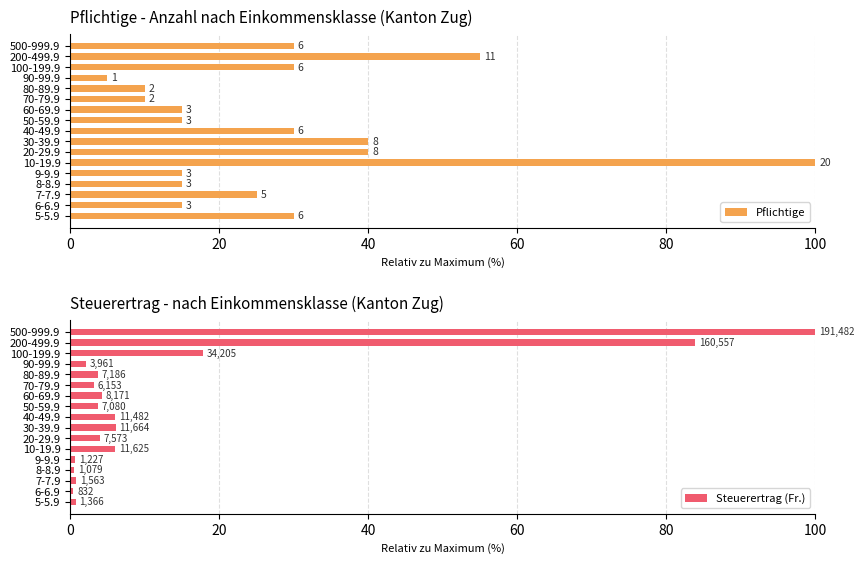

Reading left to right, what are all the values shown in this chart?

Pflichtige: 30.0	15.0	25.0	15.0	15.0	100.0	40.0	40.0	30.0	15.0	15.0	10.0	10.0	5.0	30.0	55.0	30.0
Steuerertrag (Fr.): 0.7	0.4	0.8	0.6	0.6	6.1	4.0	6.1	6.0	3.7	4.3	3.2	3.8	2.1	17.9	83.8	100.0